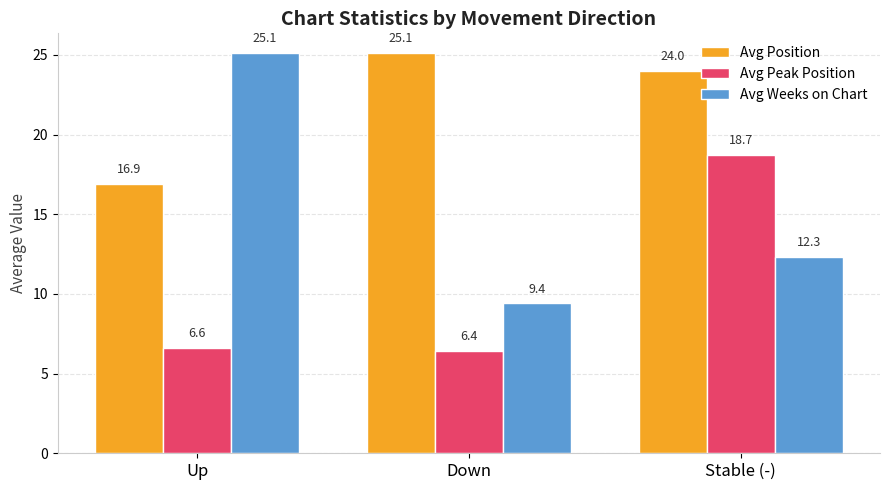

The value of Avg Peak Position at Stable (-) is 24.4. True or false?

False